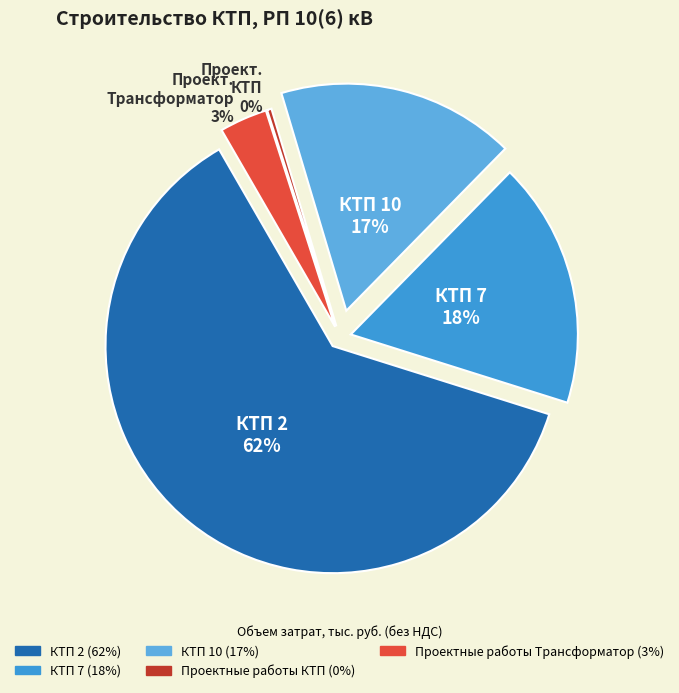

To the nearest percent, what is the combined percentage of Проектные работы Трансформатор and КТП 7?

21%